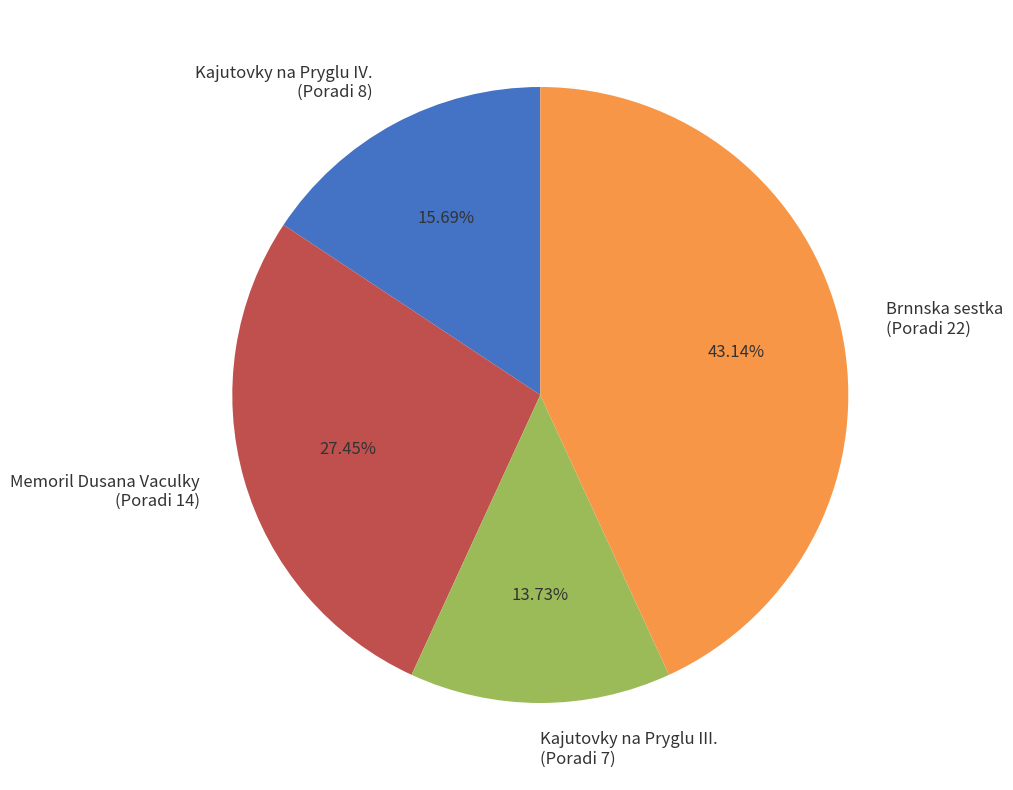

Is there a majority slice in this chart?

No